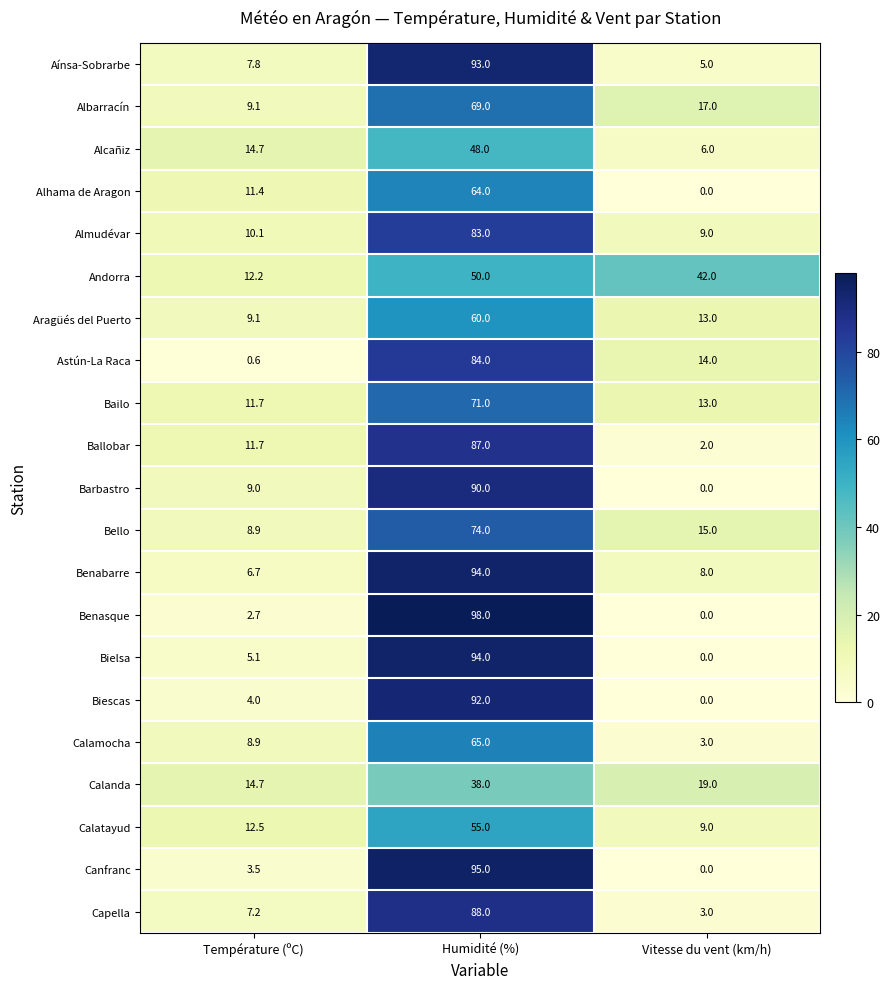

Which series has the largest range (max minus min)?

Benasque